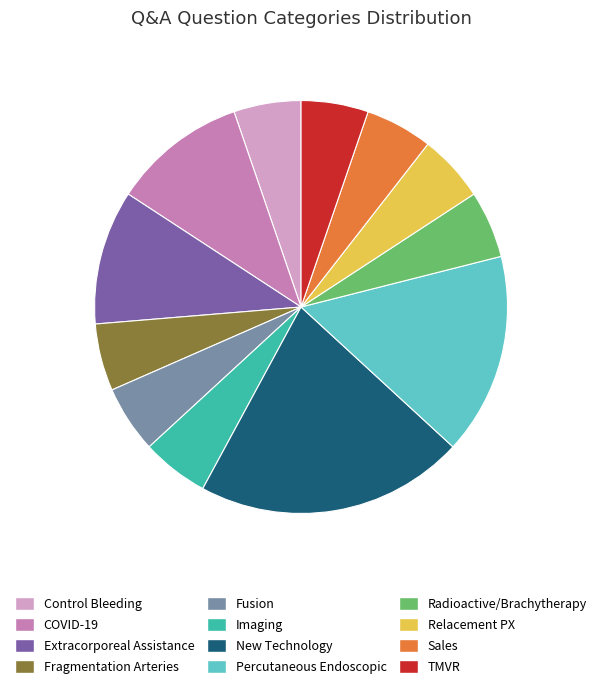

Between Control Bleeding and New Technology, which is larger?

New Technology